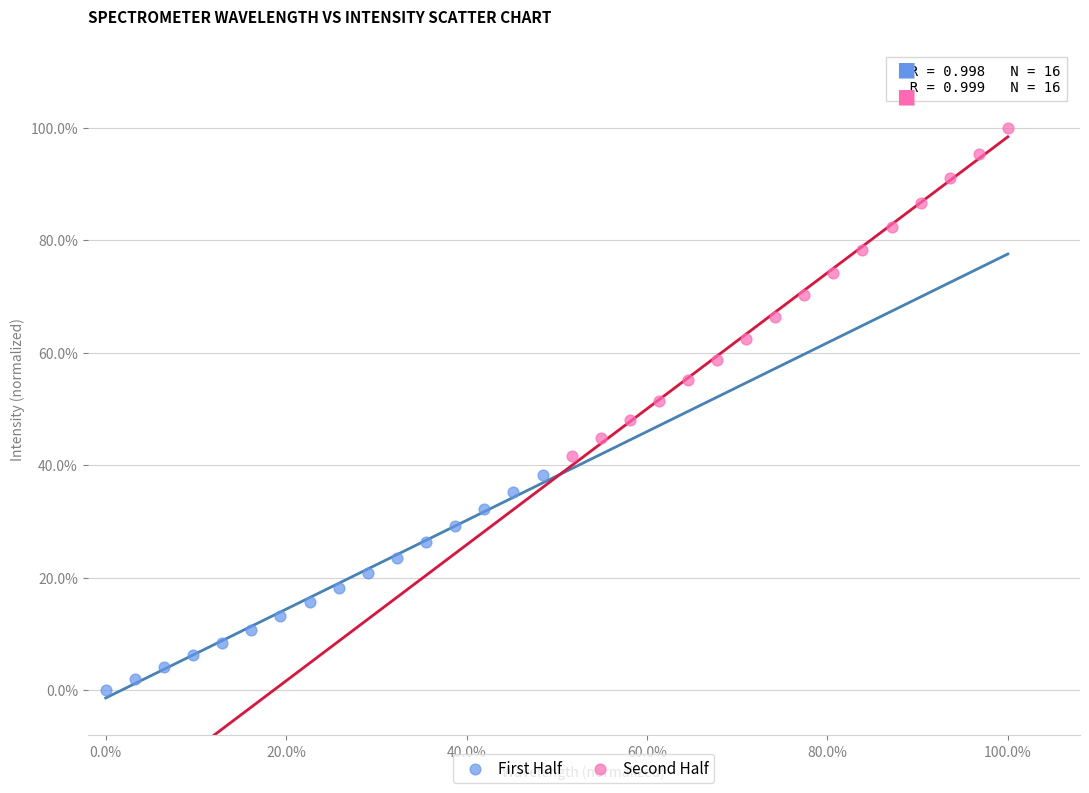

What are all the series names shown in the legend?

First Half, Second Half